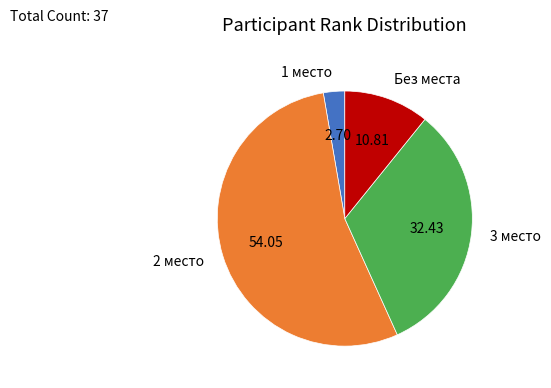

What is the ratio of the value at 2 место to the value at 1 место?

20.0